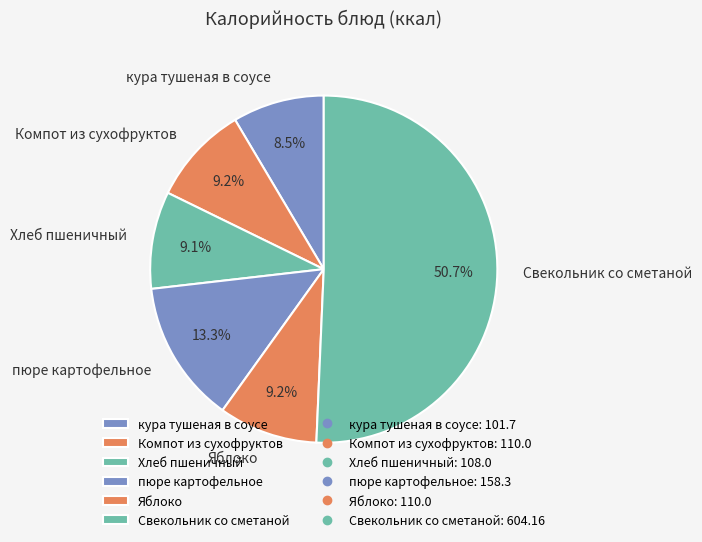

To the nearest percent, what portion does пюре картофельное represent?

13%